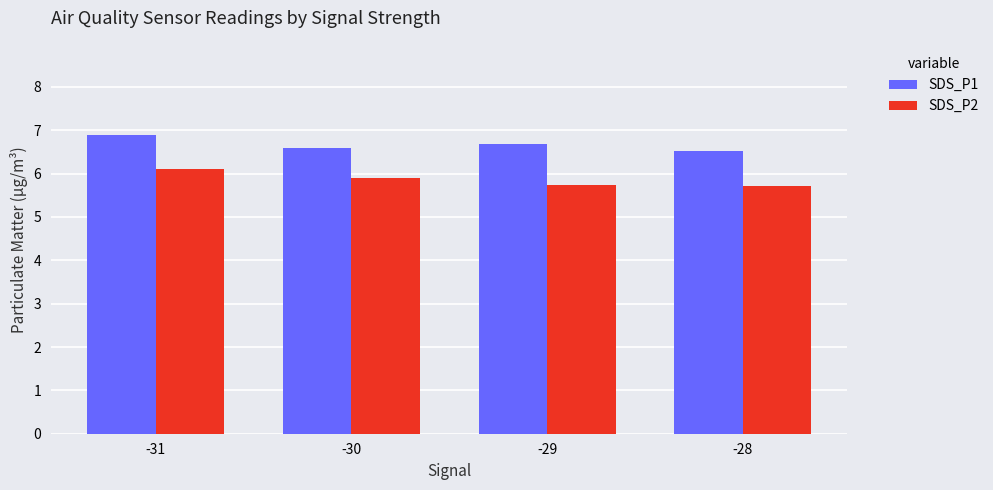

Which series has the largest total across all categories?

SDS_P1